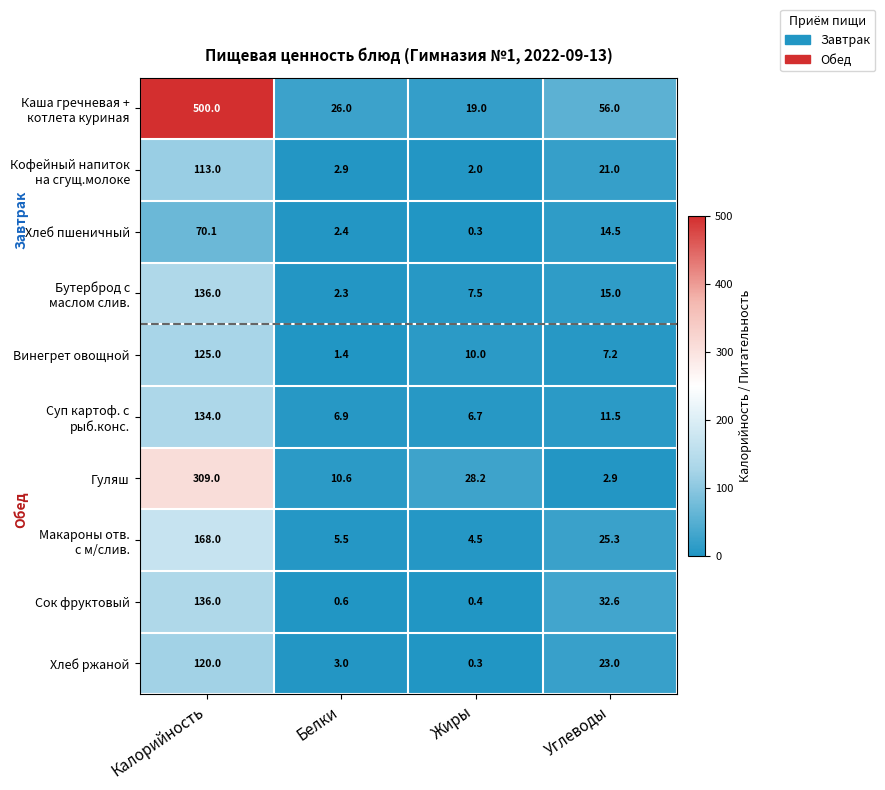

At how many categories does at least one series exceed 157?

1